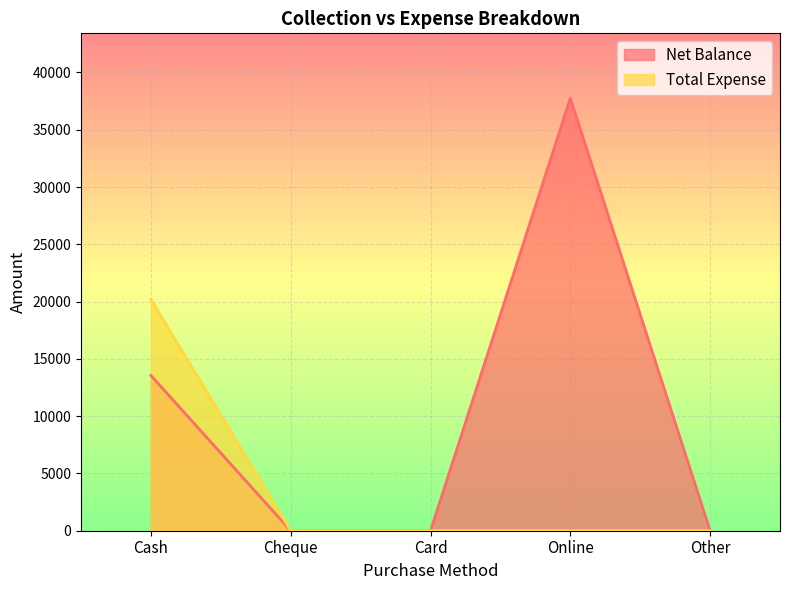

What is the total value across all series at Online?

37750